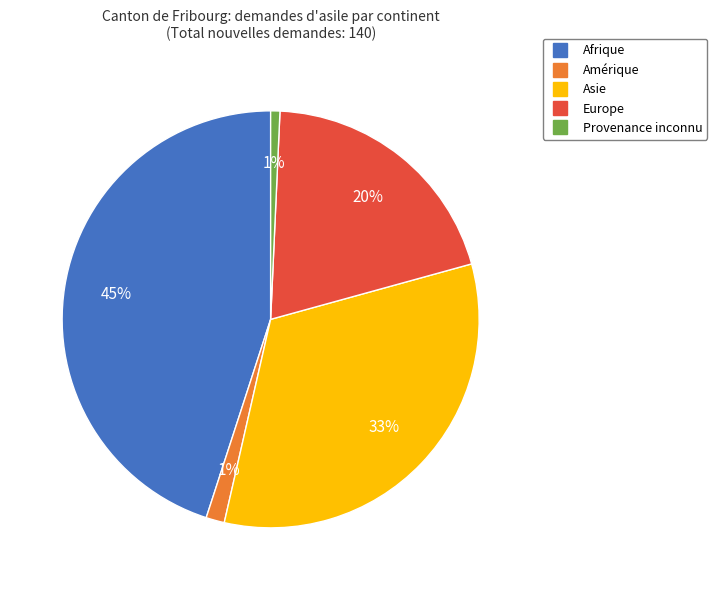

Is the sum of Amérique and Afrique greater than half?

No